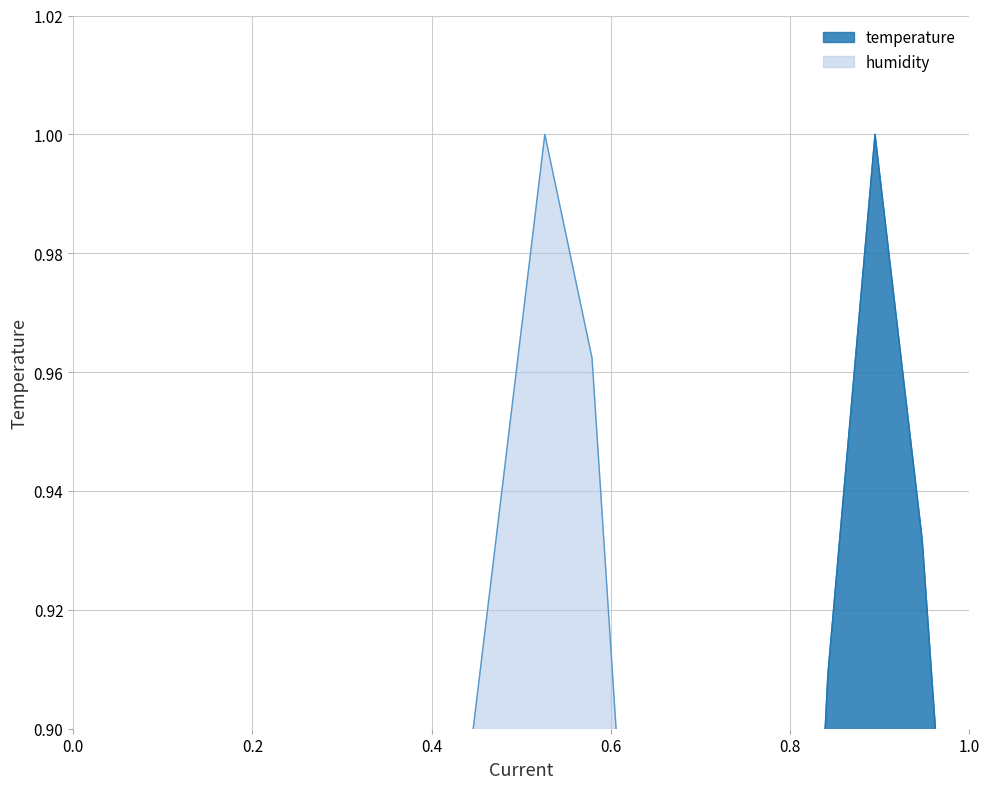

What is the highest value of the temperature series?

1.0